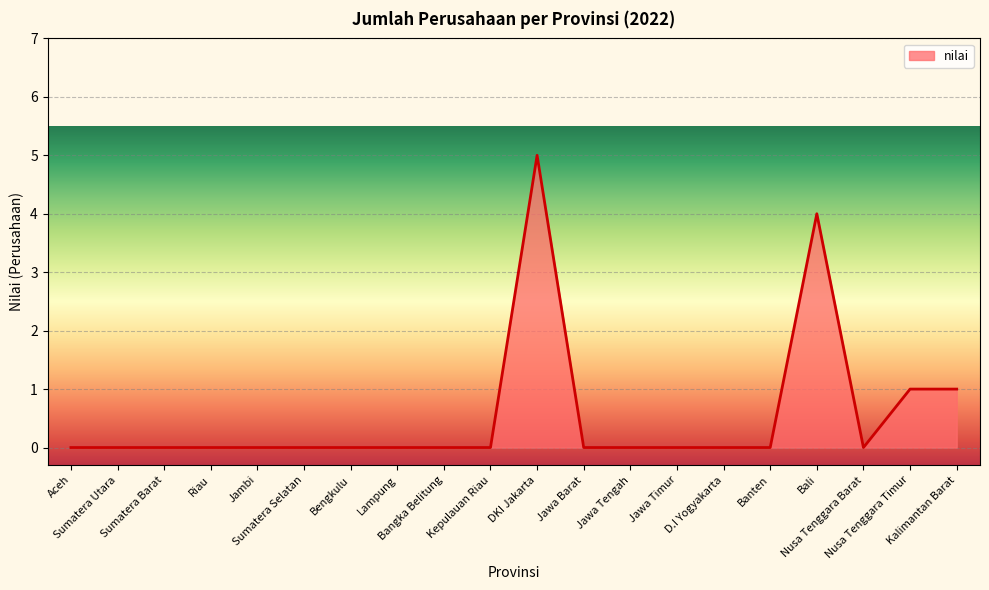

Reading left to right, list all the values displayed in this chart.

Aceh=0	Sumatera Utara=0	Sumatera Barat=0	Riau=0	Jambi=0	Sumatera Selatan=0	Bengkulu=0	Lampung=0	Bangka Belitung=0	Kepulauan Riau=0	DKI Jakarta=5	Jawa Barat=0	Jawa Tengah=0	Jawa Timur=0	D.I Yogyakarta=0	Banten=0	Bali=4	Nusa Tenggara Barat=0	Nusa Tenggara Timur=1	Kalimantan Barat=1